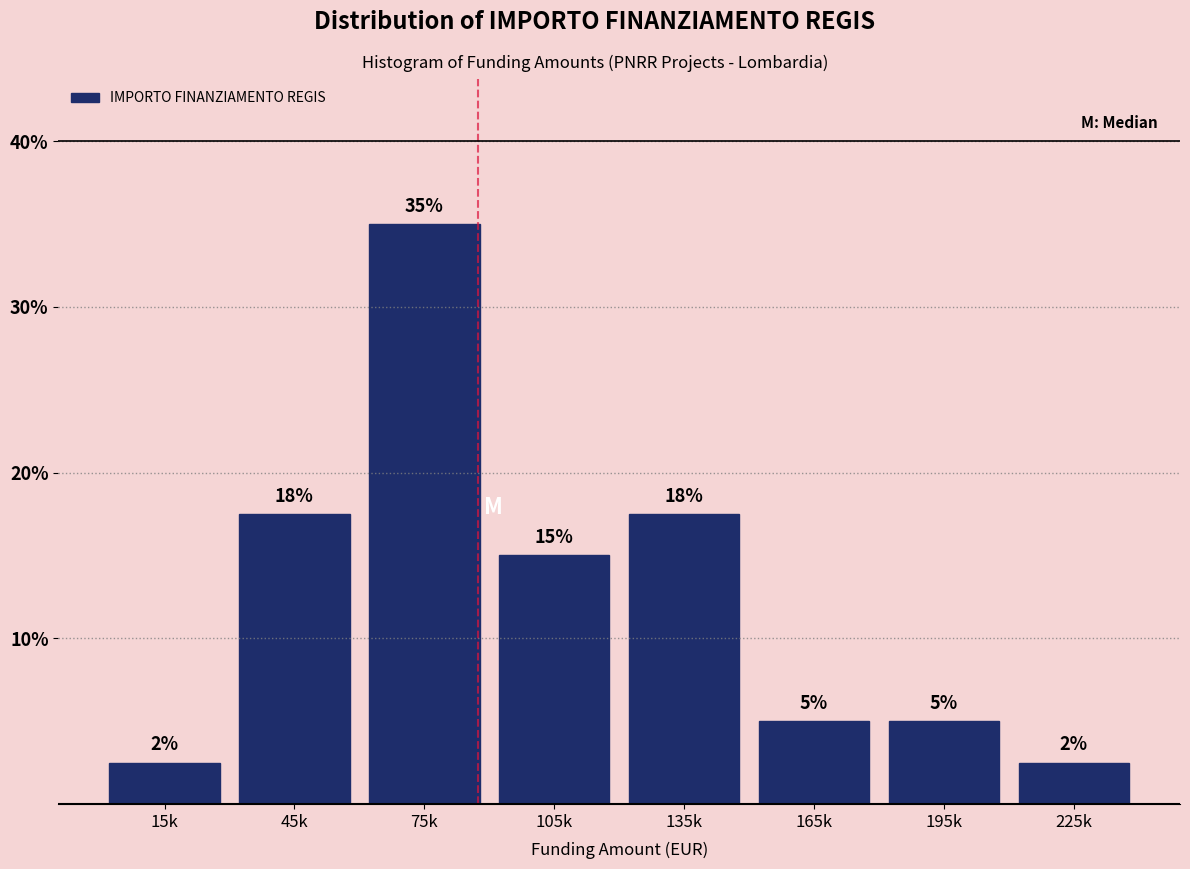

What is the label of the 5th bar from the right?

105k